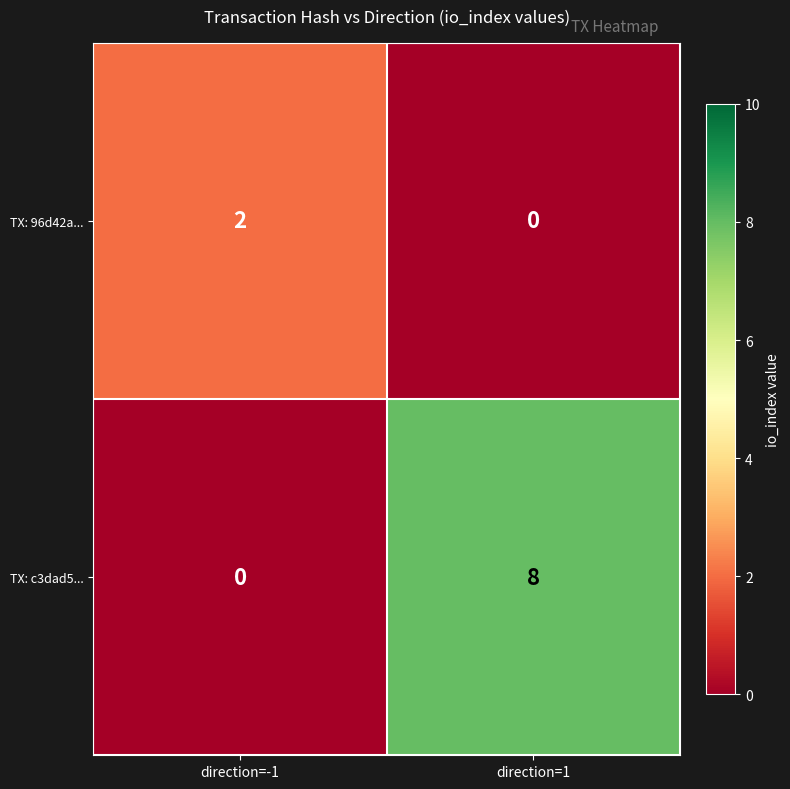

What is the difference between the maximum and minimum values in the TX: c3dad5... series?

8